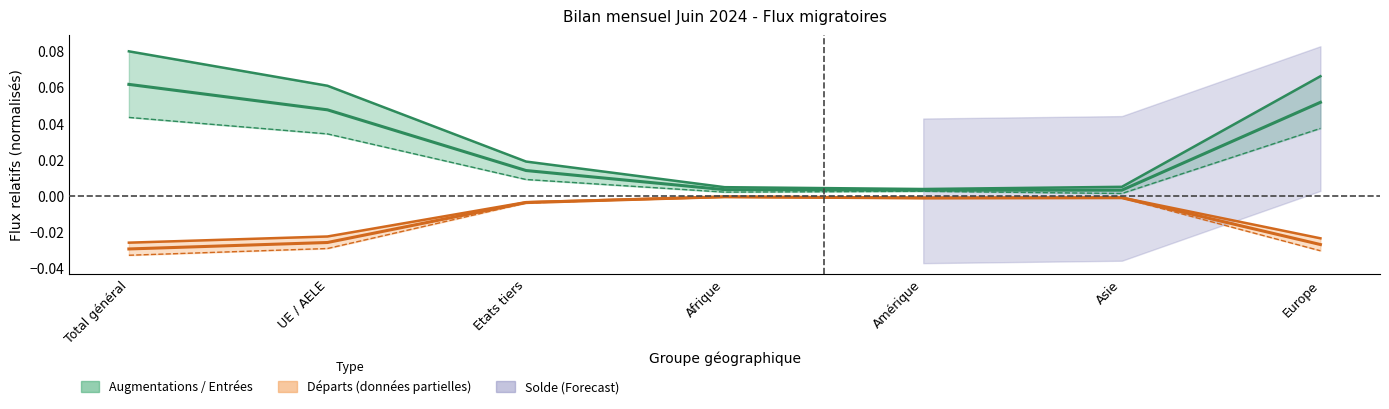

Which label corresponds to the largest value in the chart?

Total général